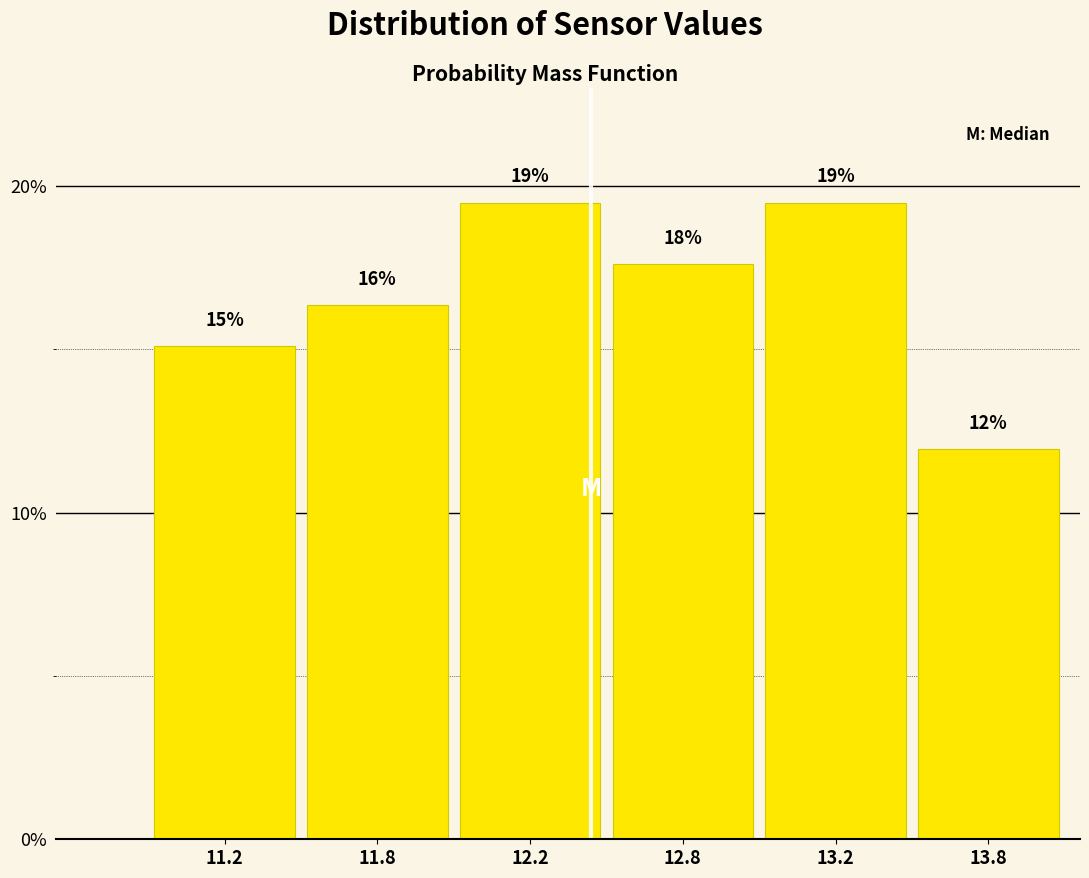

Does the chart contain any negative values?

No